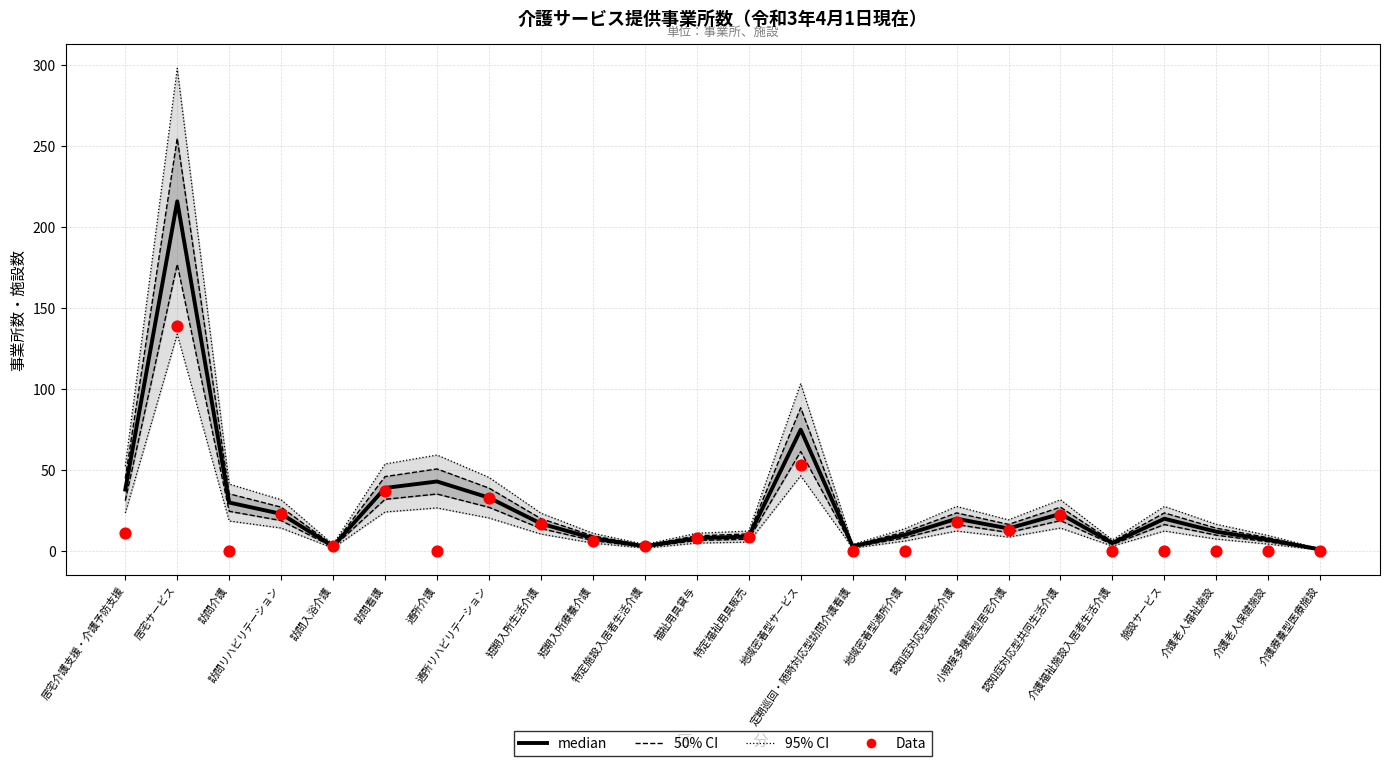

Is the value of Data at 介護療養型医療施設 greater than the value of median at 居宅サービス?

No